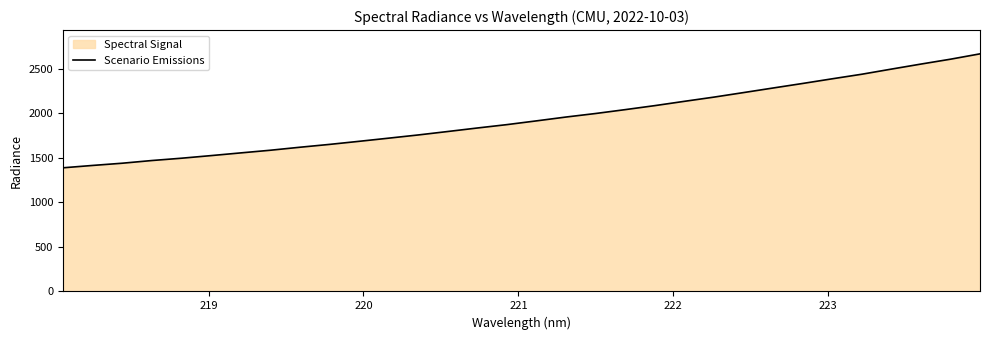

What is the difference between the maximum and minimum values?

1278.5